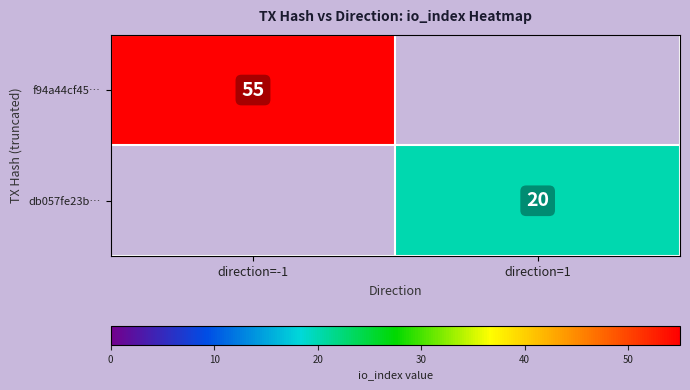

Is the value of f94a44cf45… at direction=-1 greater than the value of db057fe23b… at direction=1?

Yes